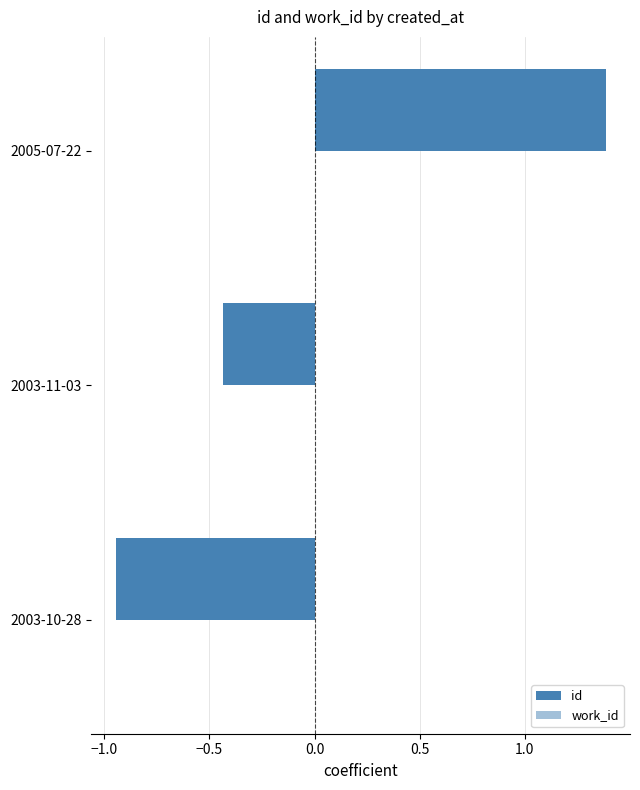

Count the number of values greater than 0.

1